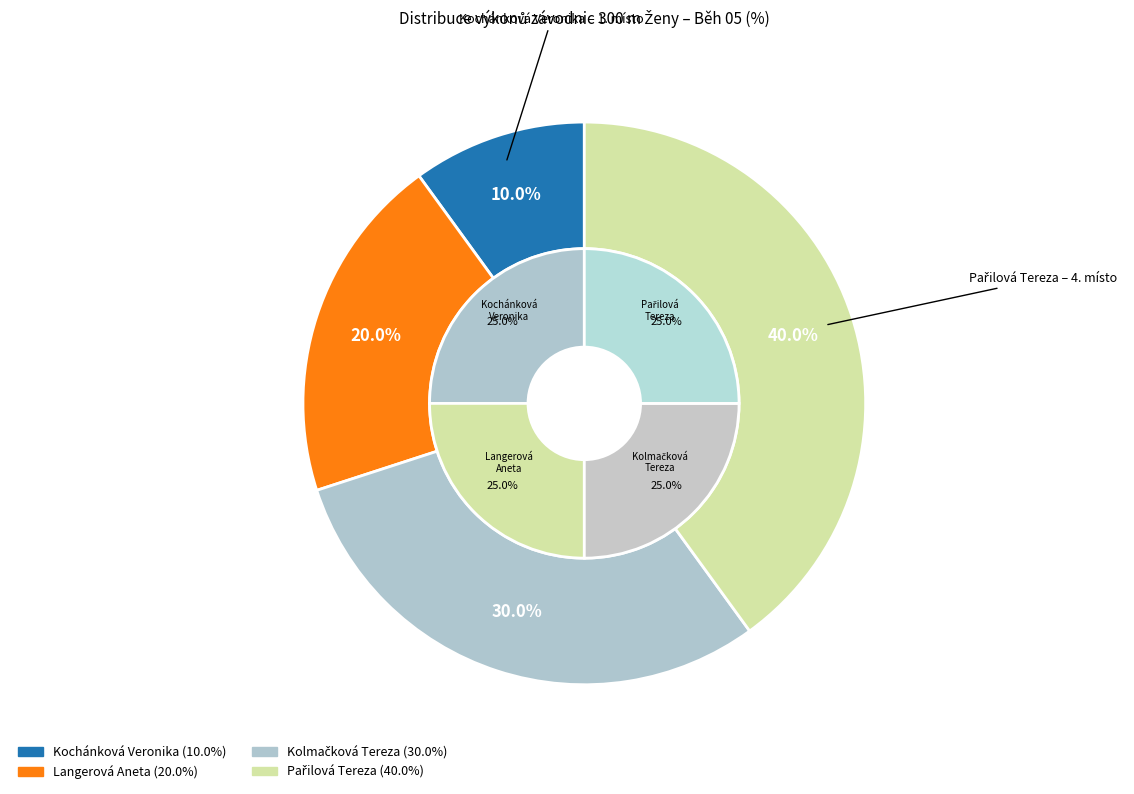

Is there any slice that represents more than half of the pie?

No